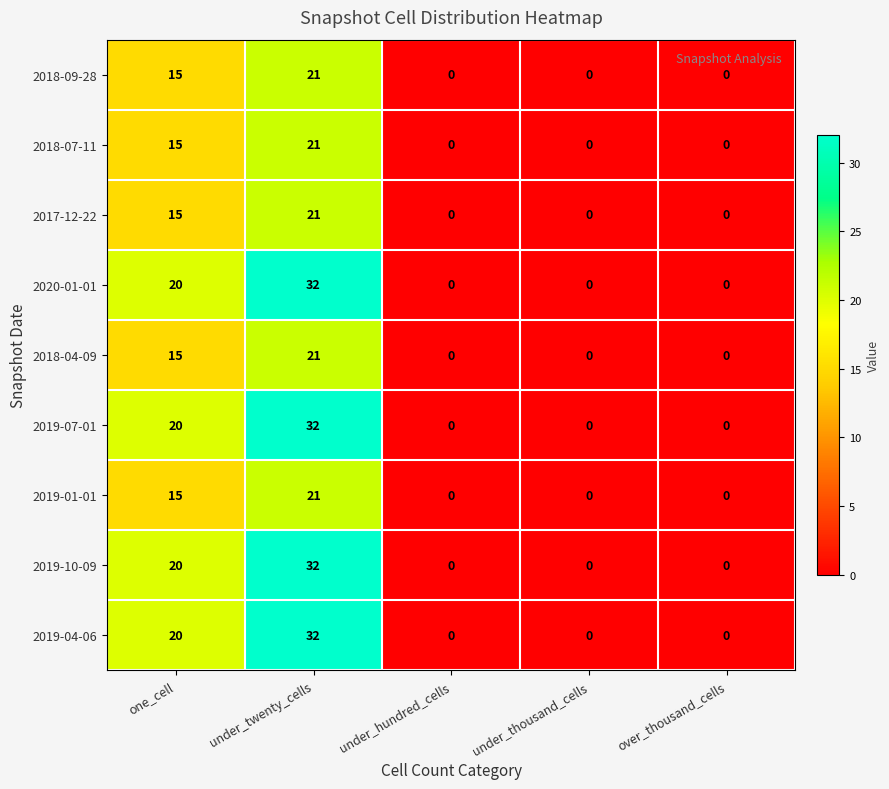

What is the sum of all 2020-01-01 values?

52